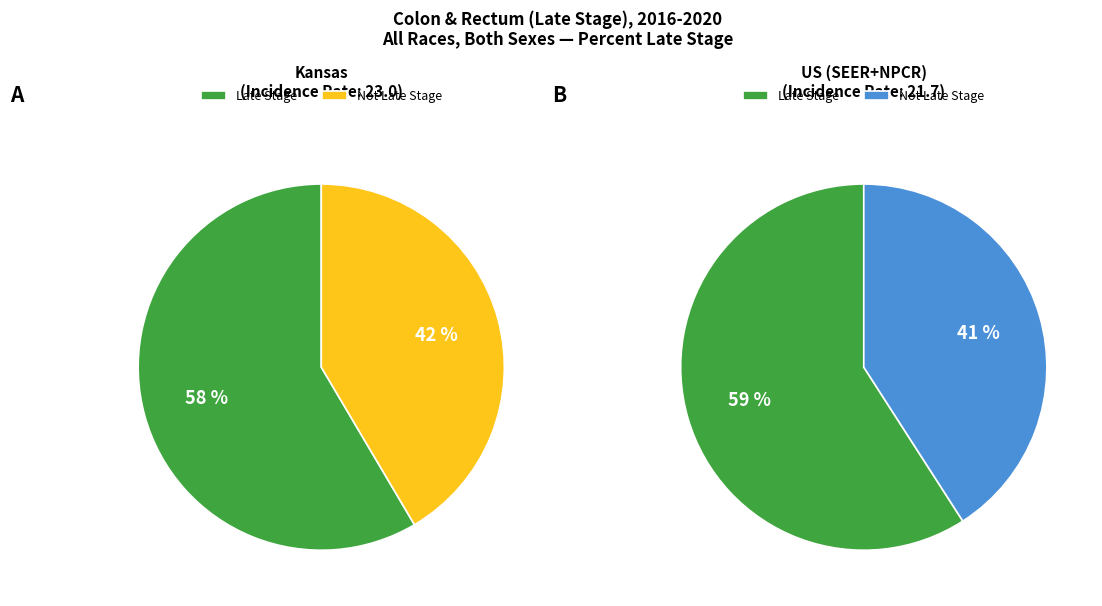

How many slices are in this pie chart?

2